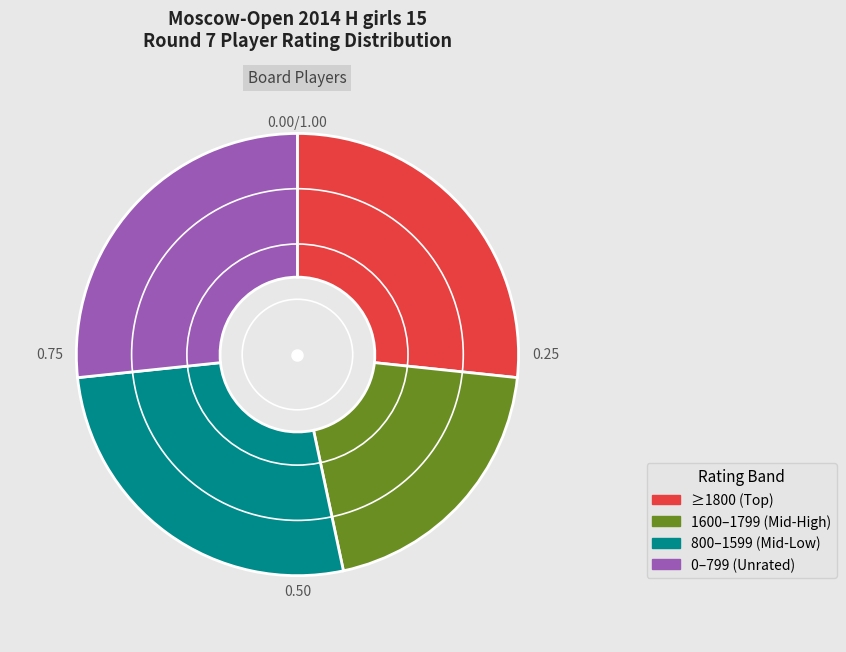

Is there any slice that represents more than half of the pie?

No